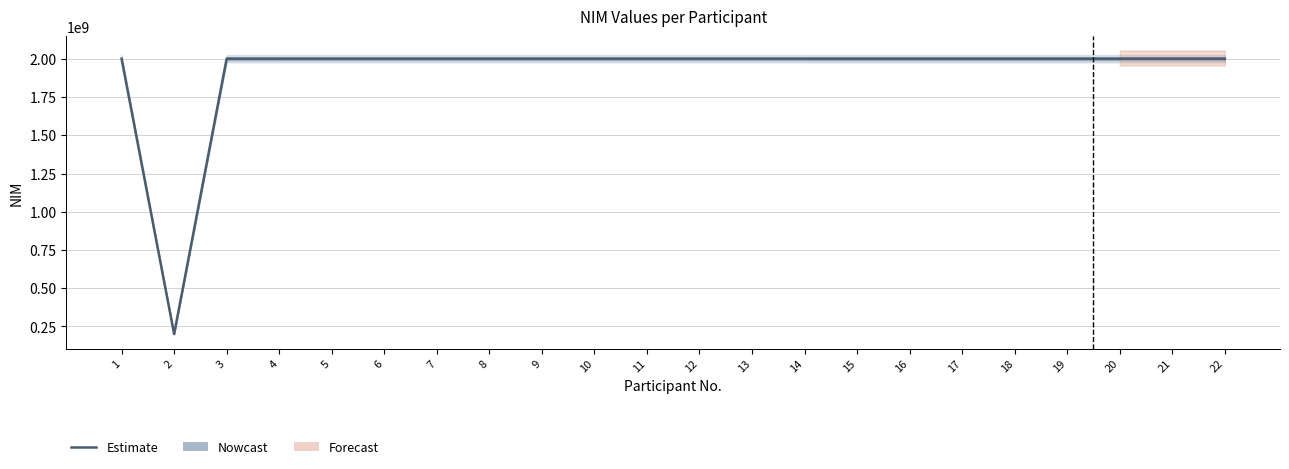

What is the smallest value displayed?

200115567